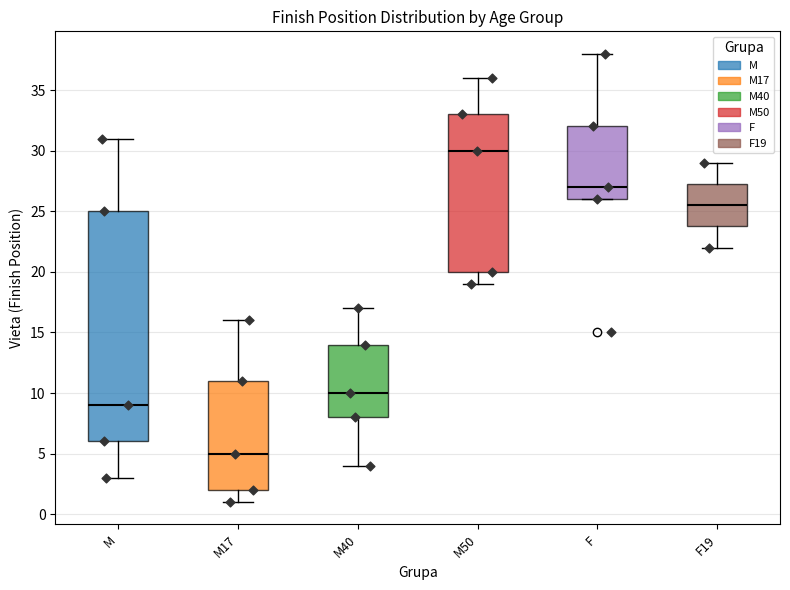

Between M and F, which is larger?

F